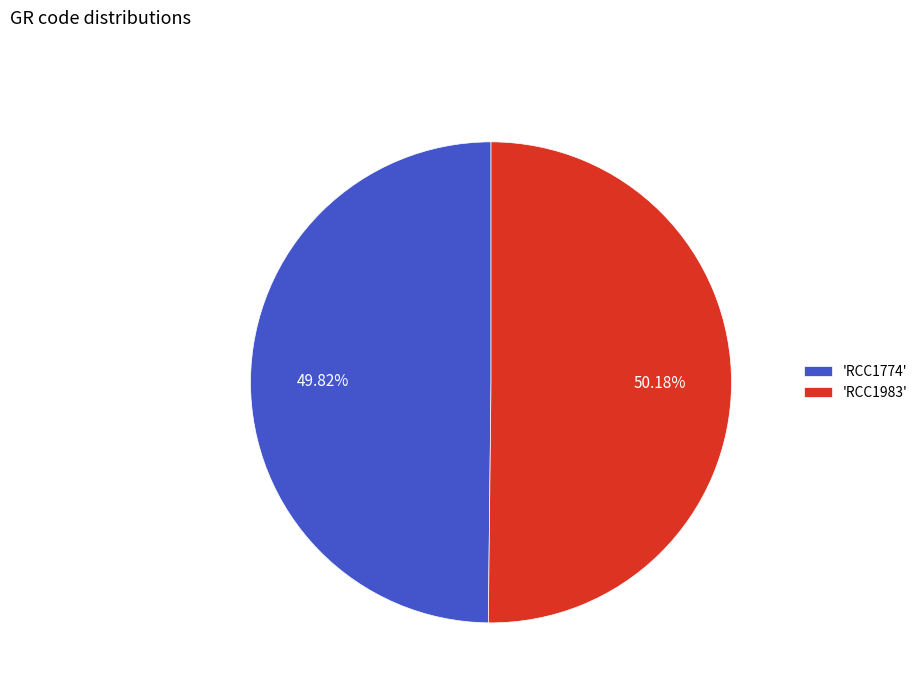

Do 'RCC1983' and 'RCC1774' together represent more than half of the pie?

Yes